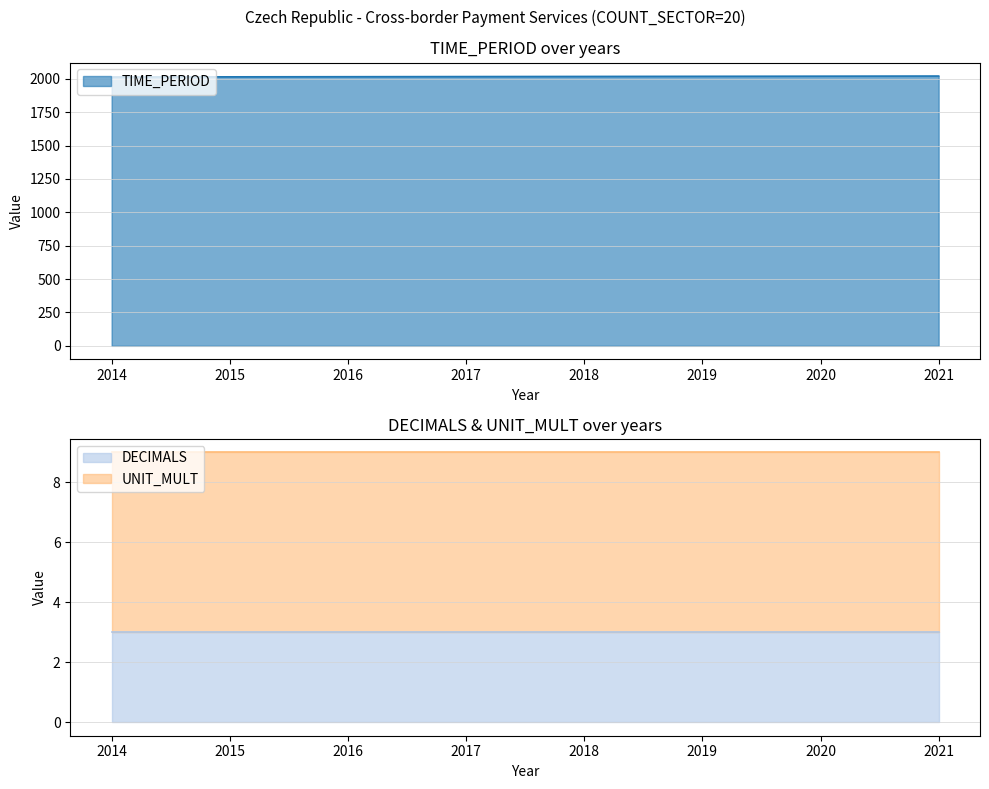

What is the difference between the highest and lowest values at 2019?

2016